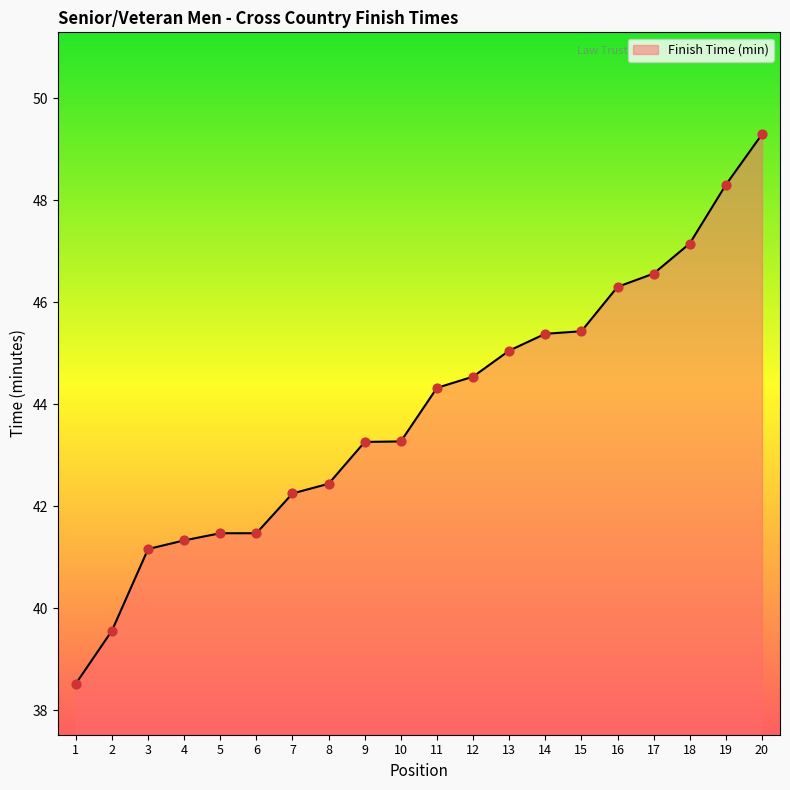

Which has a higher value, 14 or 16?

16